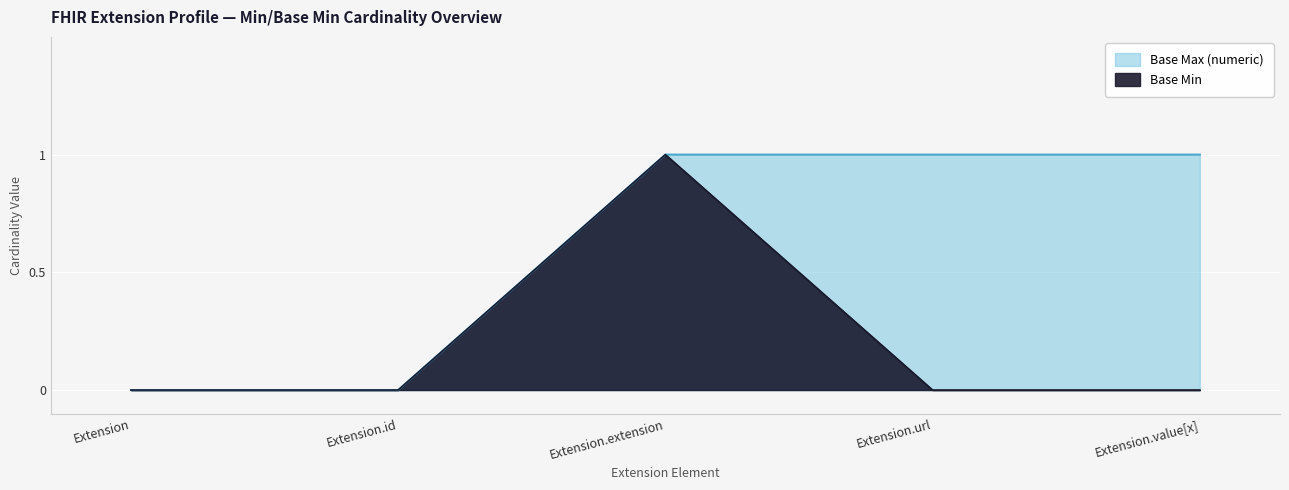

Which series has the widest spread of values?

Base Min